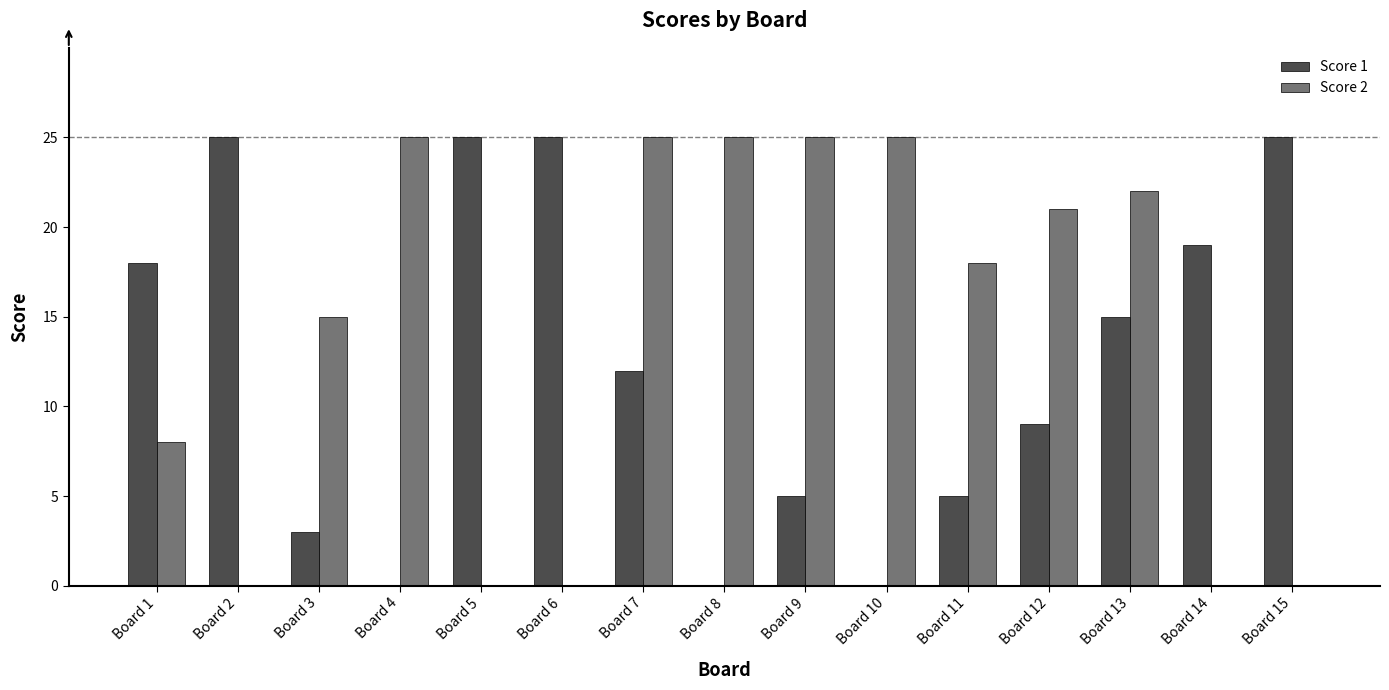

What is the maximum value shown in the chart?

25